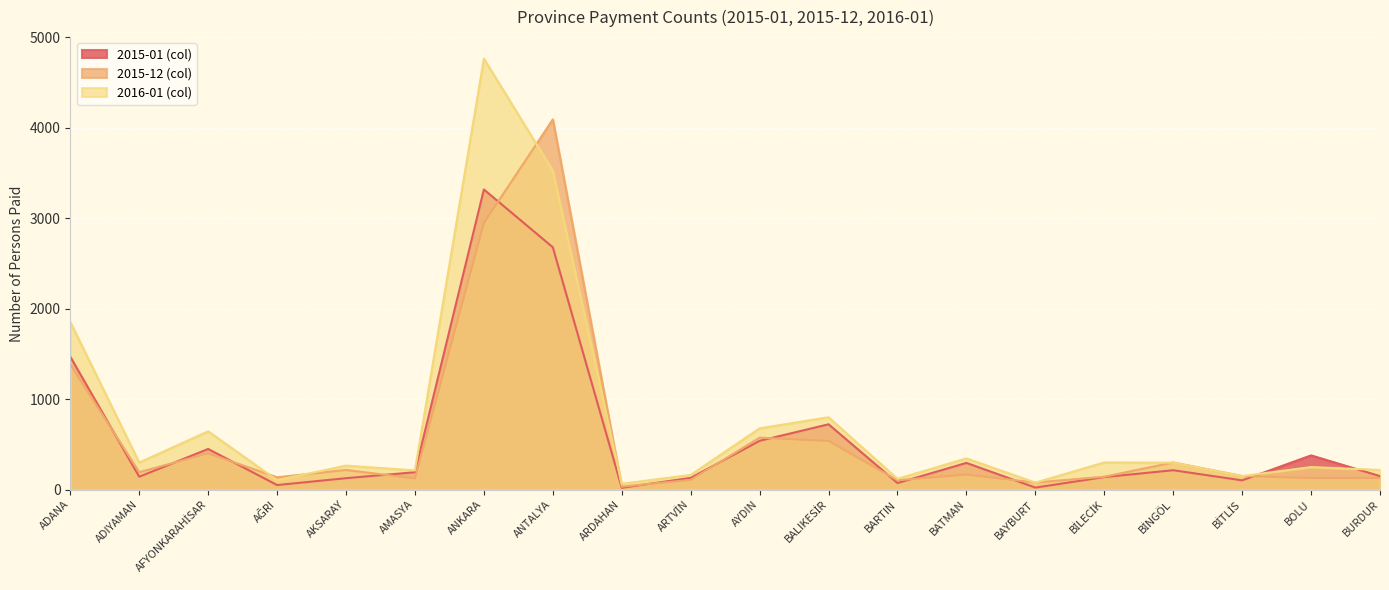

True or false: 2015-12 (col) and 2015-01 (col) cross at least once.

True